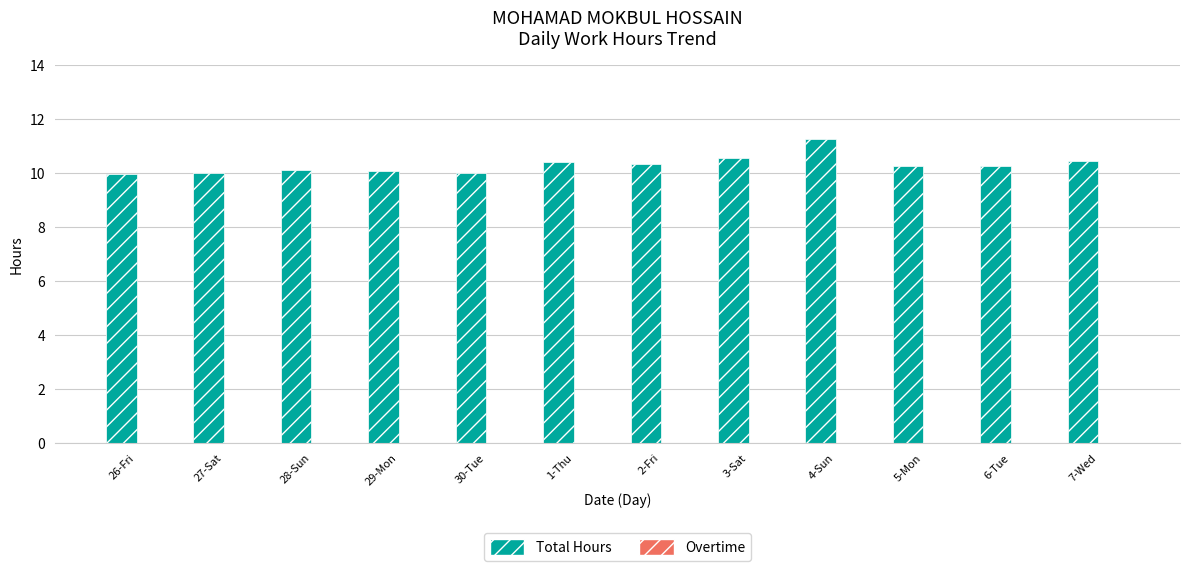

What is the change in value from 27-Sat to 3-Sat?

+0.6